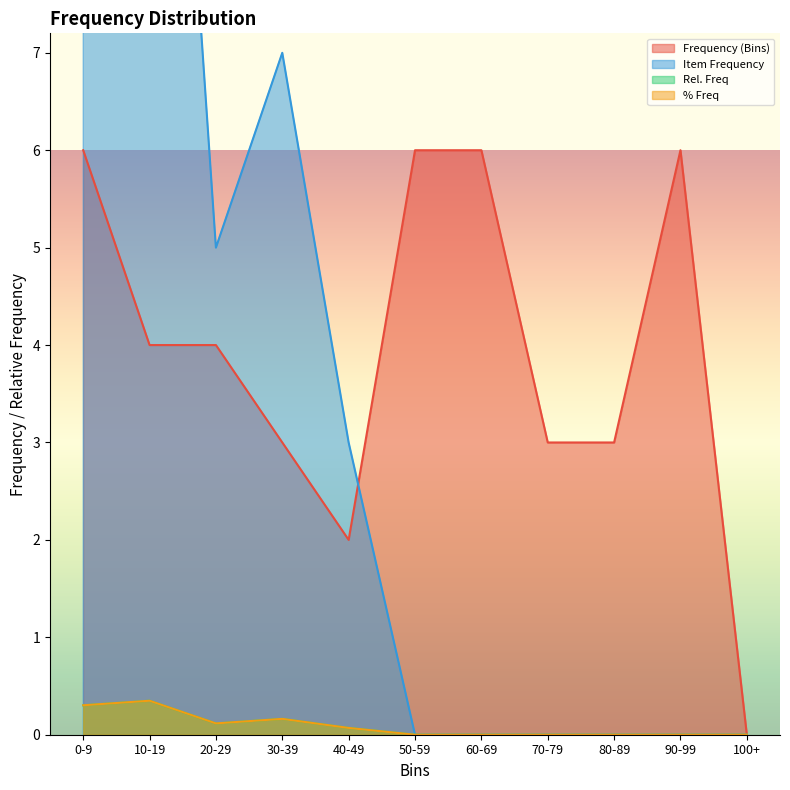

At 10-19, list the series in order from smallest to largest.

Rel. Freq, % Freq, Frequency (Bins), Item Frequency